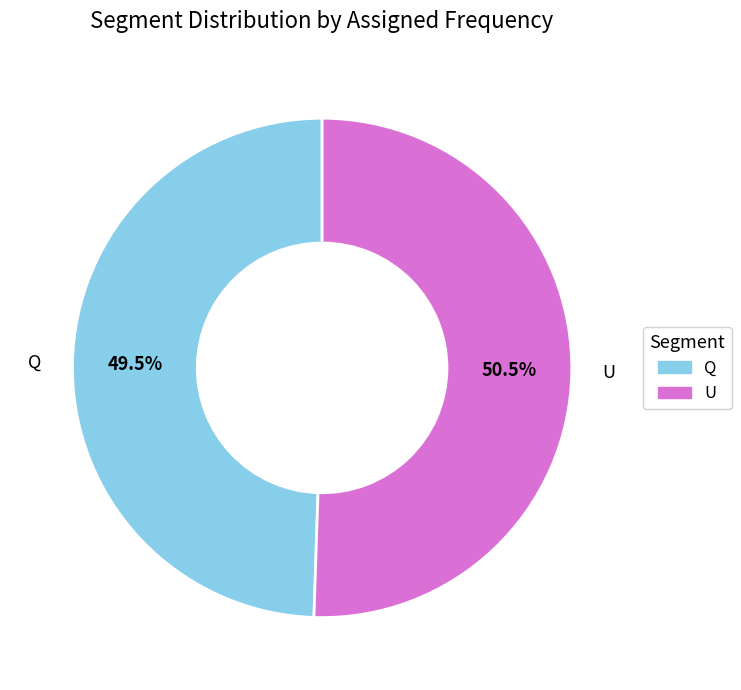

Which has a higher value, U or Q?

U